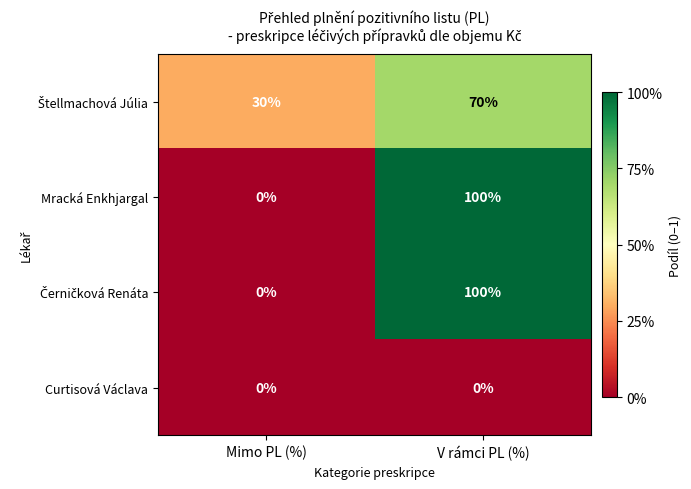

At which category is the sum across all series the highest?

V rámci PL (%)